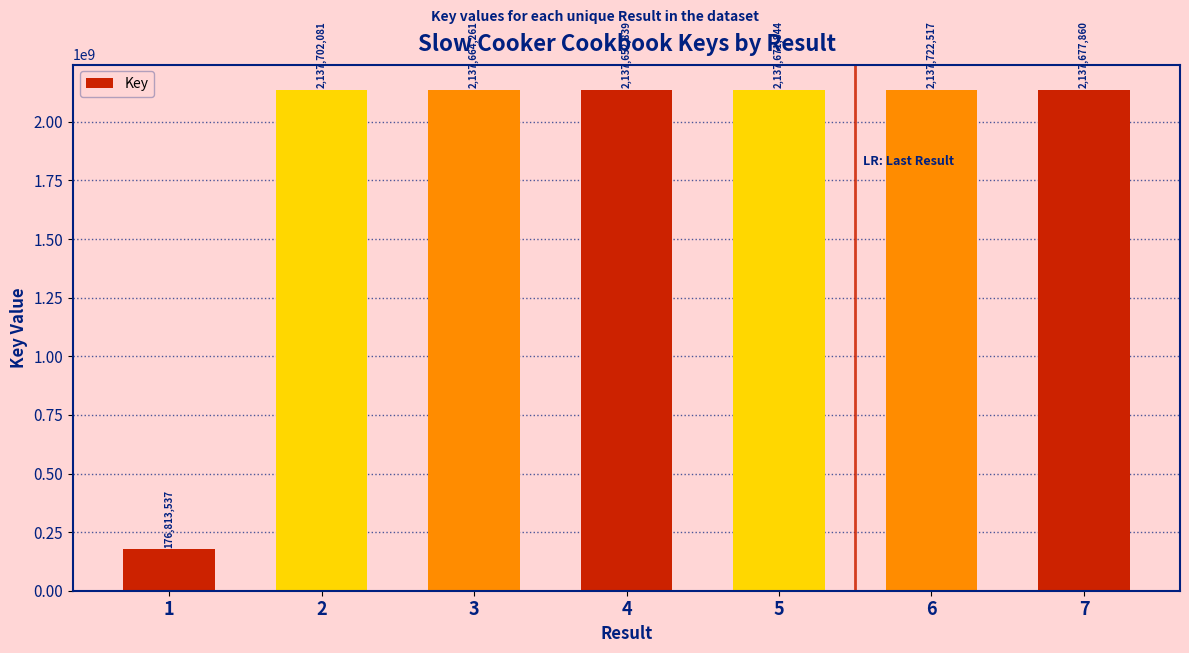

What is the maximum value shown in the chart?

2137722517